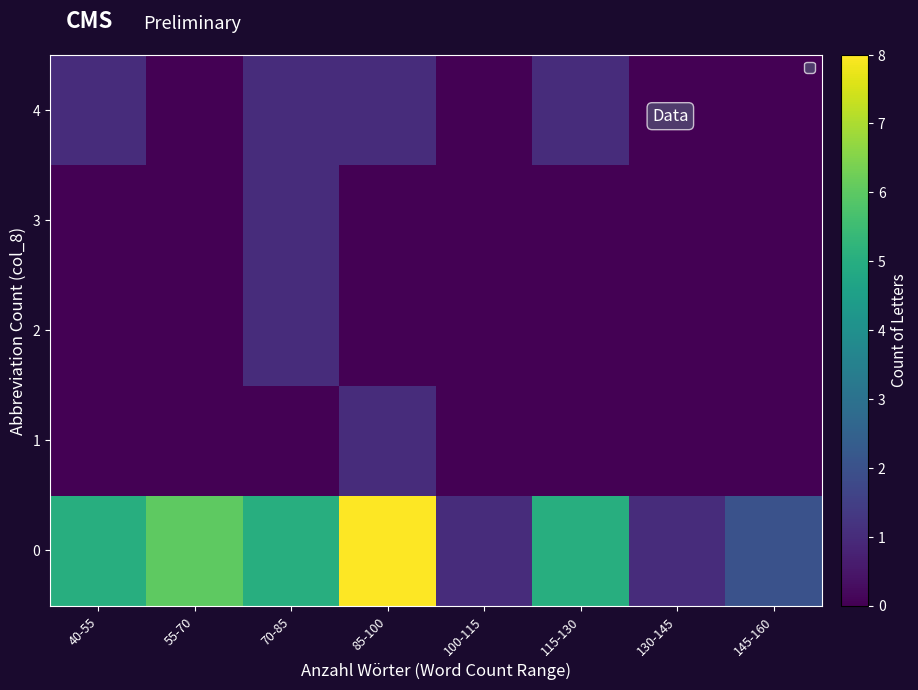

At how many categories does at least one series exceed 2?

5